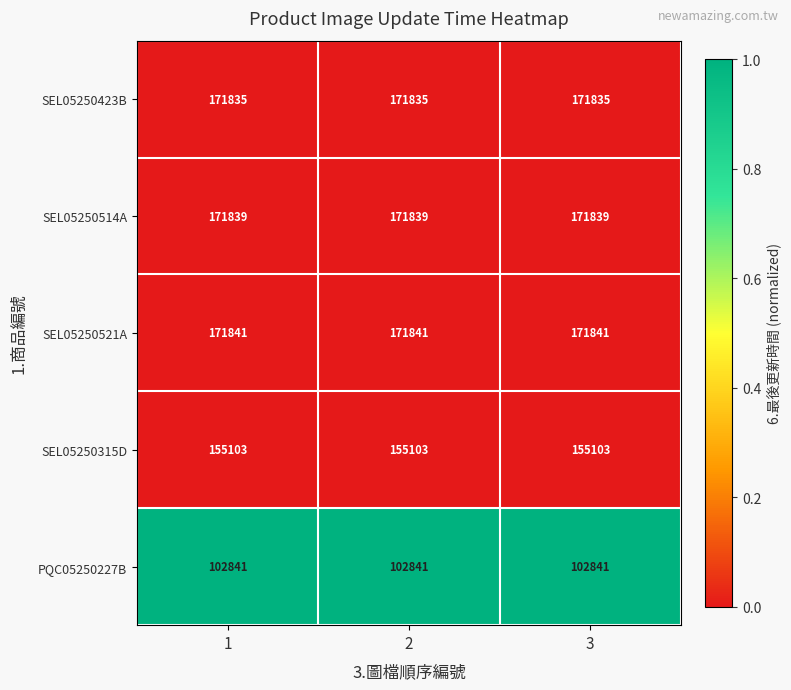

The value of SEL05250521A at 2 is 294204. True or false?

False